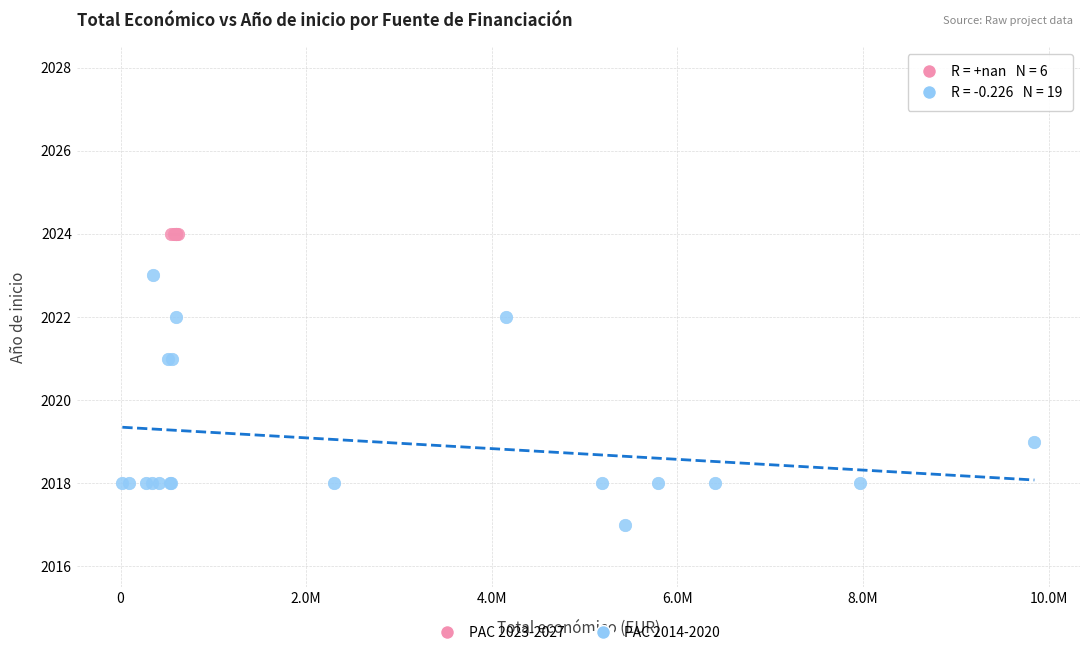

Which series contains the highest Y value?

PAC 2023-2027